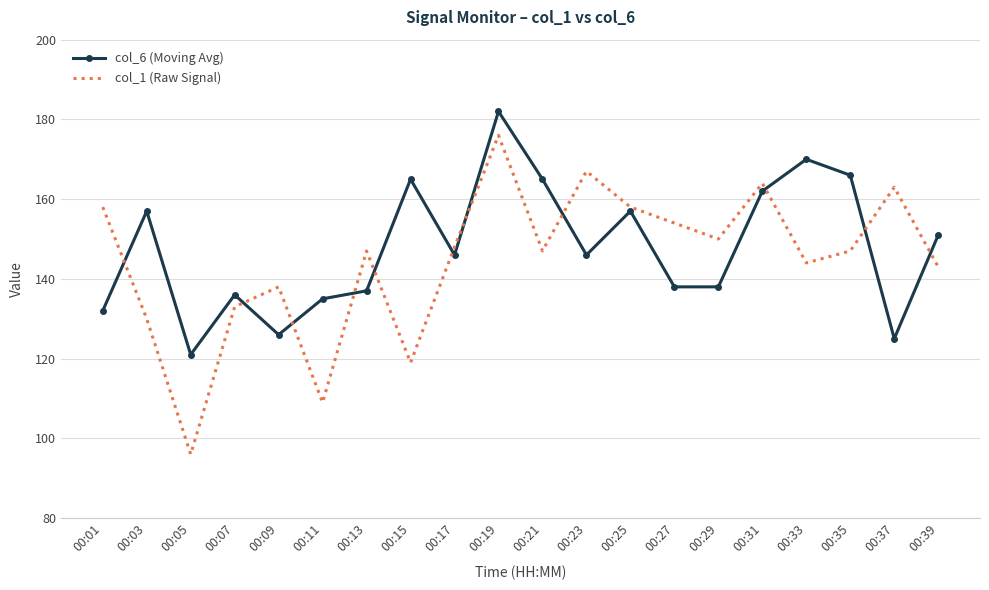

Read the col_6 (Moving Avg) value at 00:33, to the nearest 5.

170